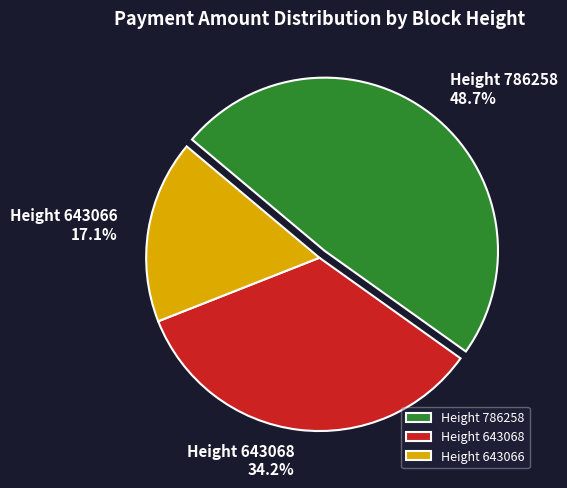

Rank the categories by value from lowest to highest.

Height 643066, Height 643068, Height 786258